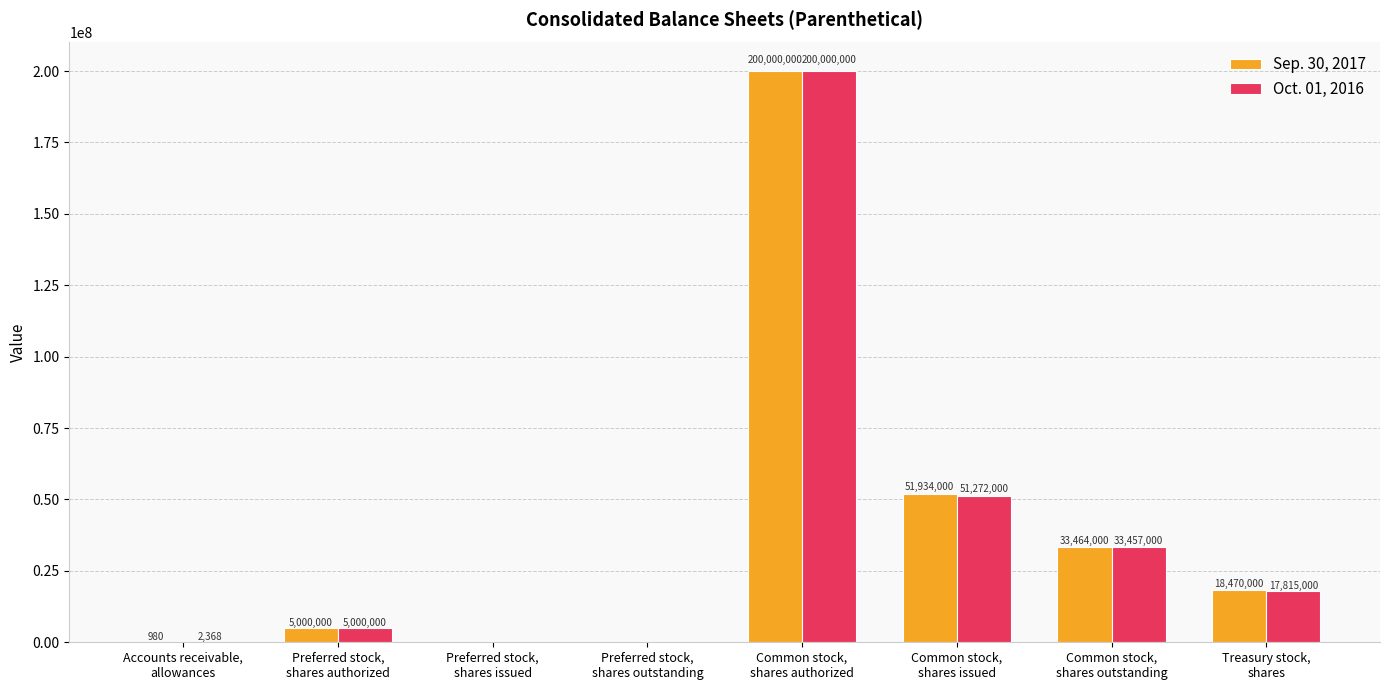

What is the maximum value for Sep. 30, 2017?

200000000